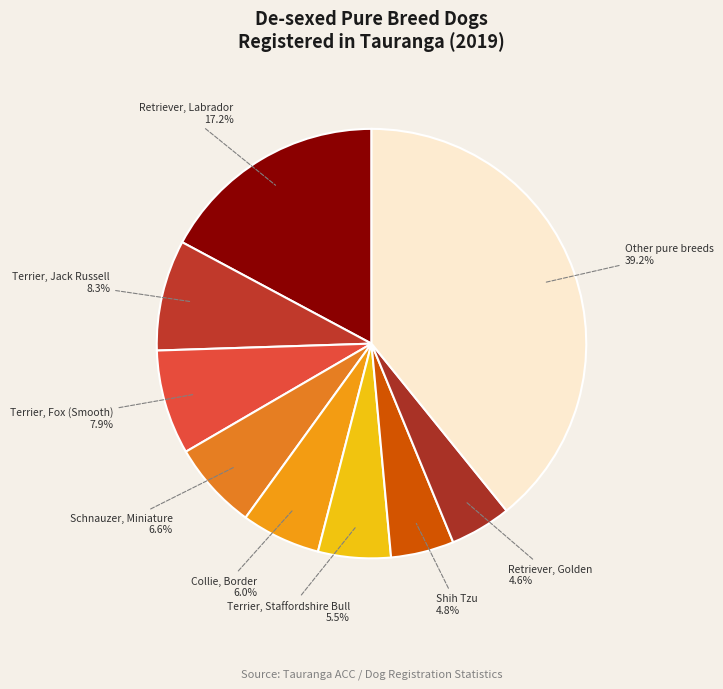

Approximately how many times larger is the value at Shih Tzu compared to Schnauzer, Miniature?

0.7